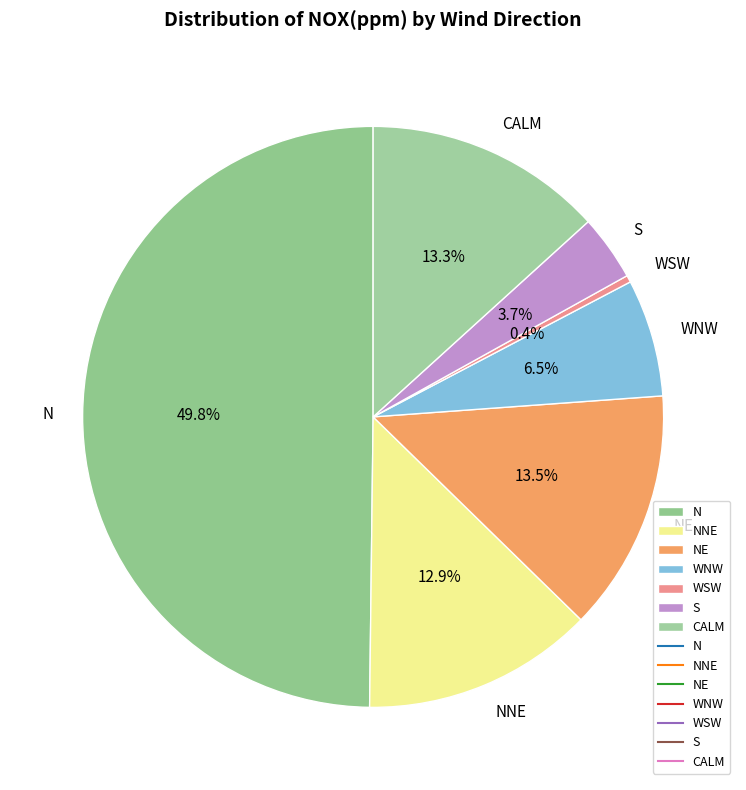

What portion of the pie excludes WNW?

93.5%